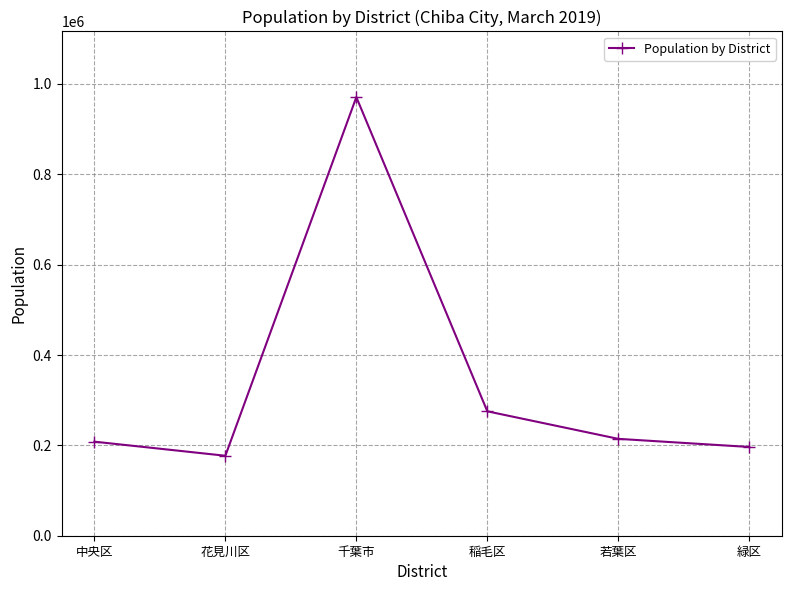

What is the change in value from 中央区 to 緑区?

-11715